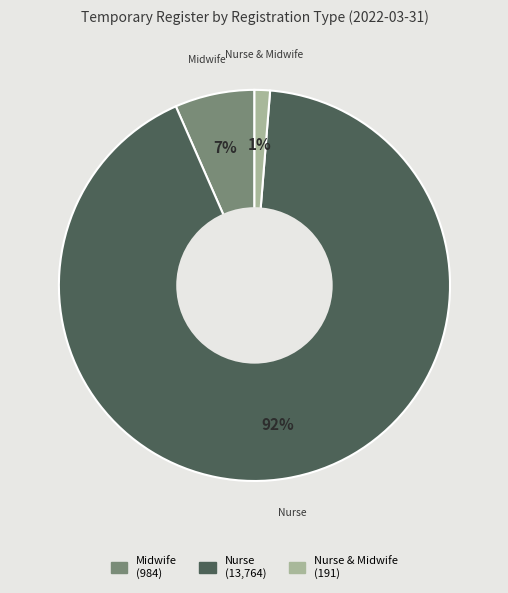

To the nearest percent, what is the average slice percentage?

33%